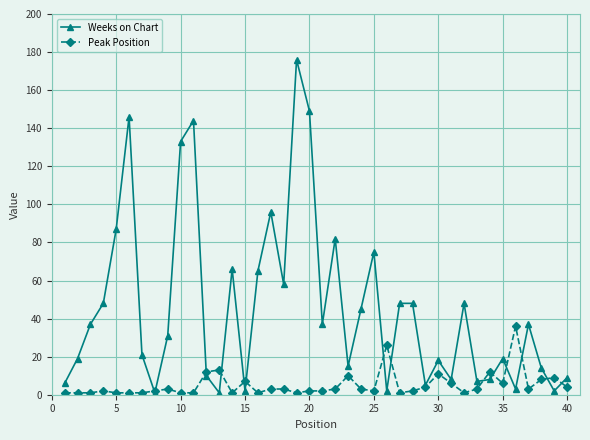

What is the minimum value for Peak Position?

1